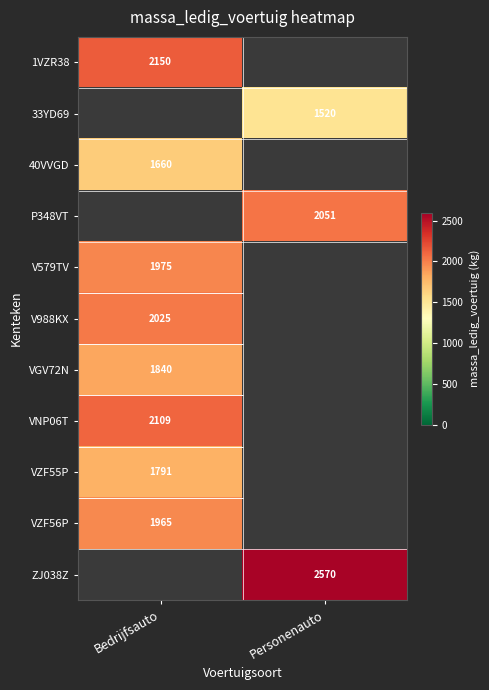

Is it true that 40VVGD equals 2587 at Bedrijfsauto?

False